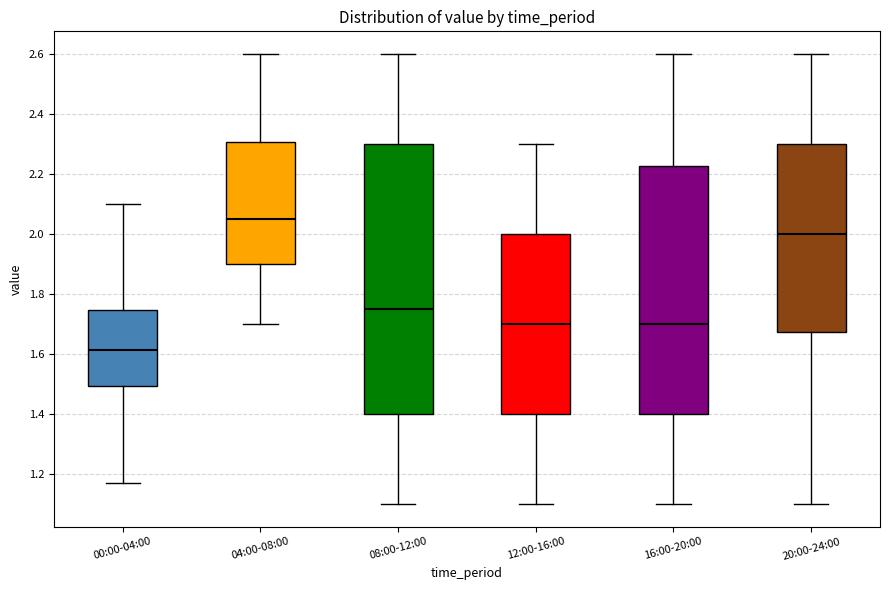

Reading left to right, transcribe this box plot: for each box, give where its median line is, the range the box spans, and where its two whiskers end, as read against the y-axis. The values are not printed on the chart, so give them approximately, as read against the axis.

00:00-04:00: median 1.62, box 1.50 to 1.74, whiskers 1.18 to 2.10
04:00-08:00: median 2.06, box 1.90 to 2.30, whiskers 1.70 to 2.60
08:00-12:00: median 1.76, box 1.40 to 2.30, whiskers 1.10 to 2.60
12:00-16:00: median 1.70, box 1.40 to 2.00, whiskers 1.10 to 2.30
16:00-20:00: median 1.70, box 1.40 to 2.22, whiskers 1.10 to 2.60
20:00-24:00: median 2.00, box 1.68 to 2.30, whiskers 1.10 to 2.60